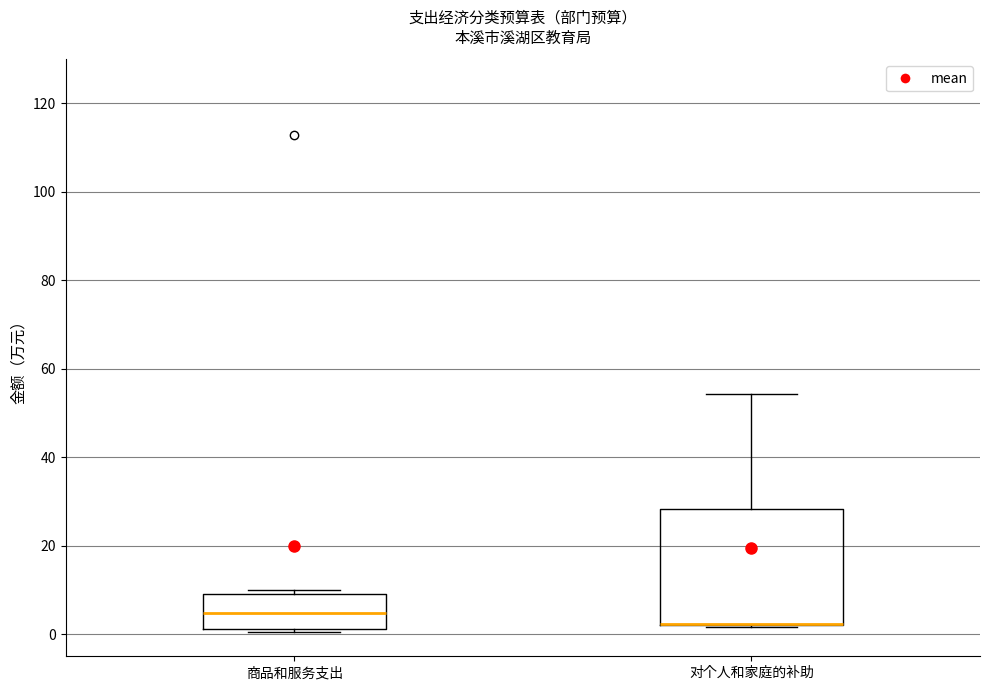

Reading left to right, read every box against the y-axis: the position of its median line, the range the box covers, and the ends of its whiskers. The values are not printed on the chart, so give them approximately, as read against the axis.

商品和服务支出: median 4, box 2 to 10, whiskers 0 to 10 (just above the box's upper edge)
对个人和家庭的补助: median 2 (drawn on the box's lower edge), box 2 to 28, whiskers 2 to 54